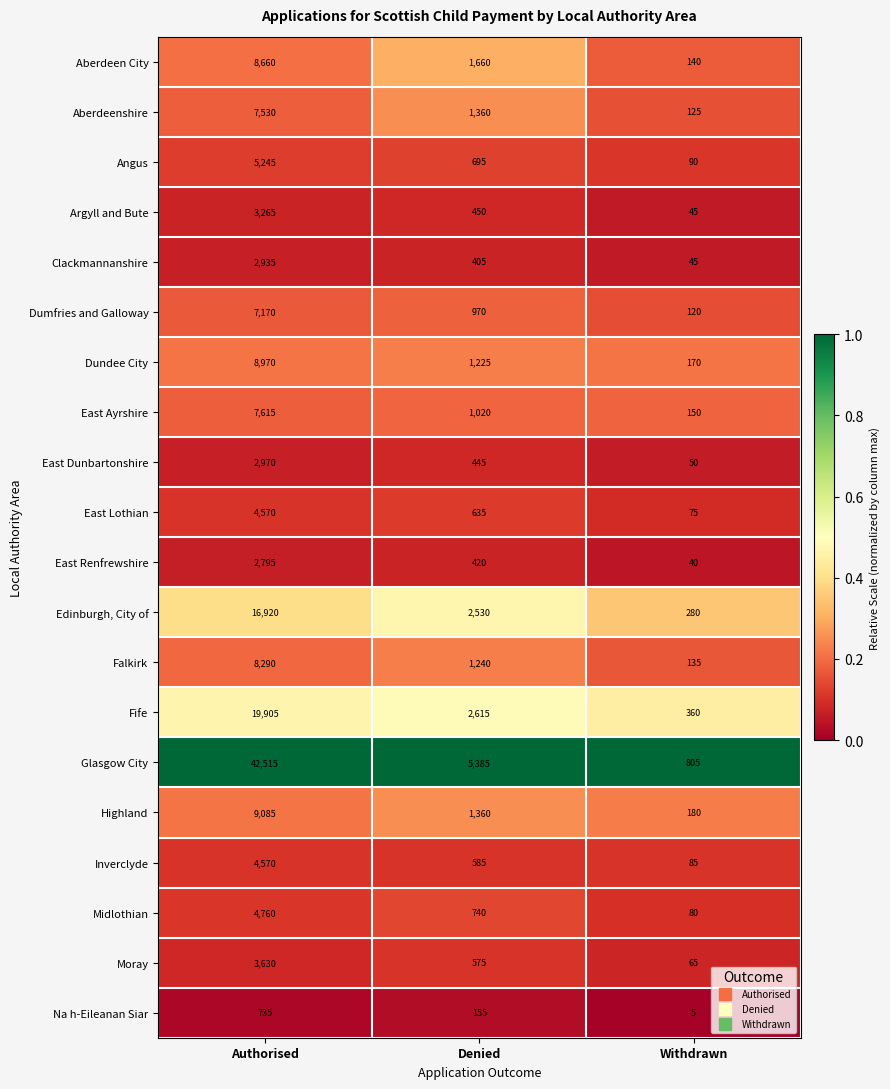

What is the total value across all series at Denied?

24470